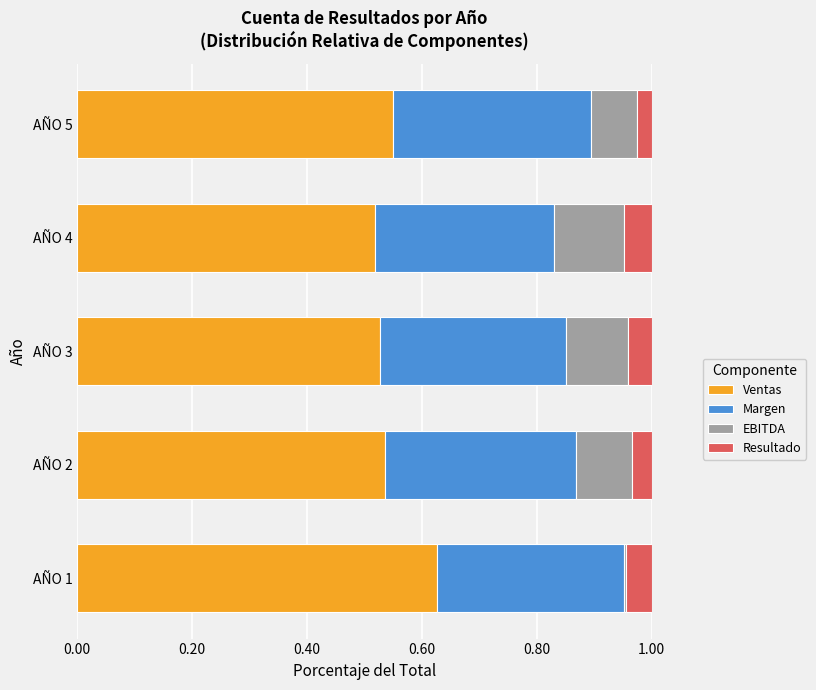

What is the total value across all series at AÑO 4?

1.0